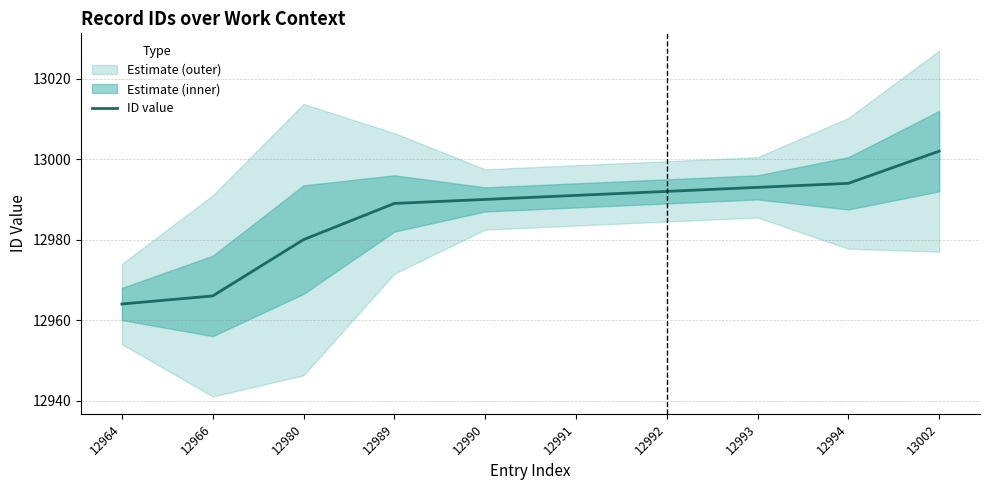

Rank the categories by value from highest to lowest.

13002, 12994, 12993, 12992, 12991, 12990, 12989, 12980, 12966, 12964